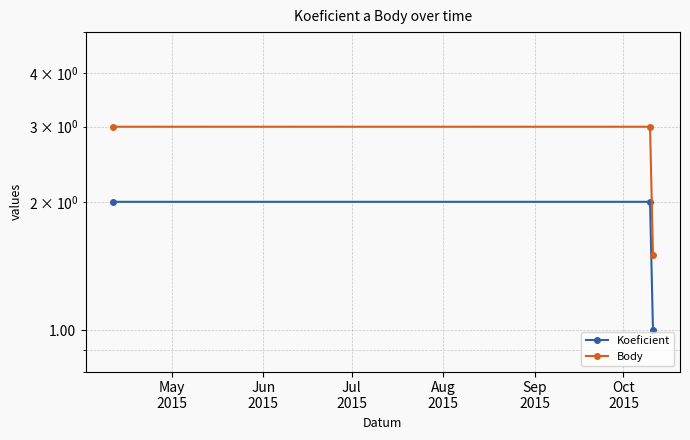

What value does the Koeficient series have at Jun
2015?

2.0